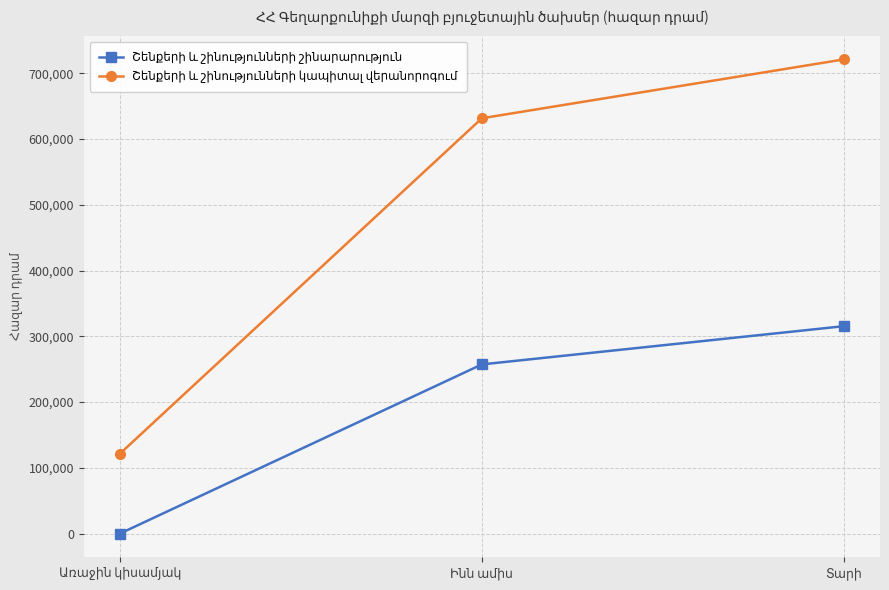

How many data points does each series have?

3